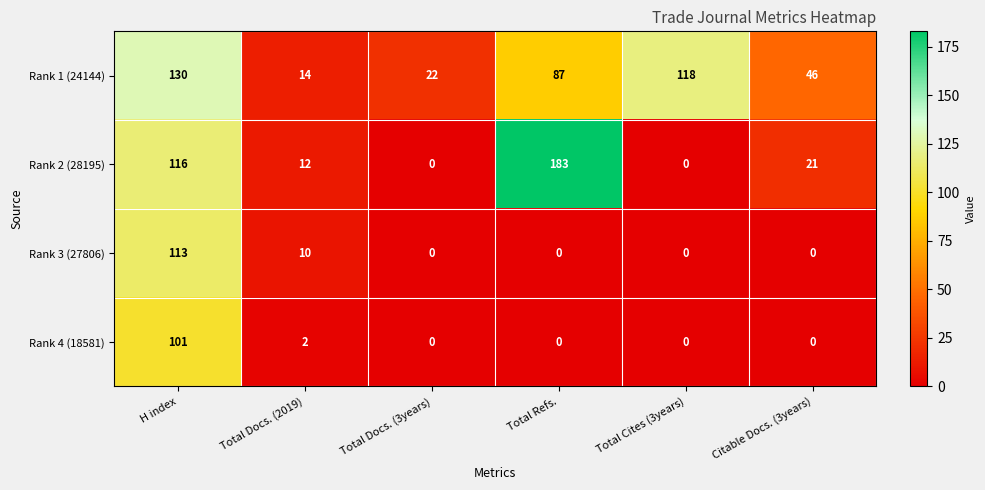

The value of Rank 3 (27806) at Total Docs. (2019) is 16. True or false?

False